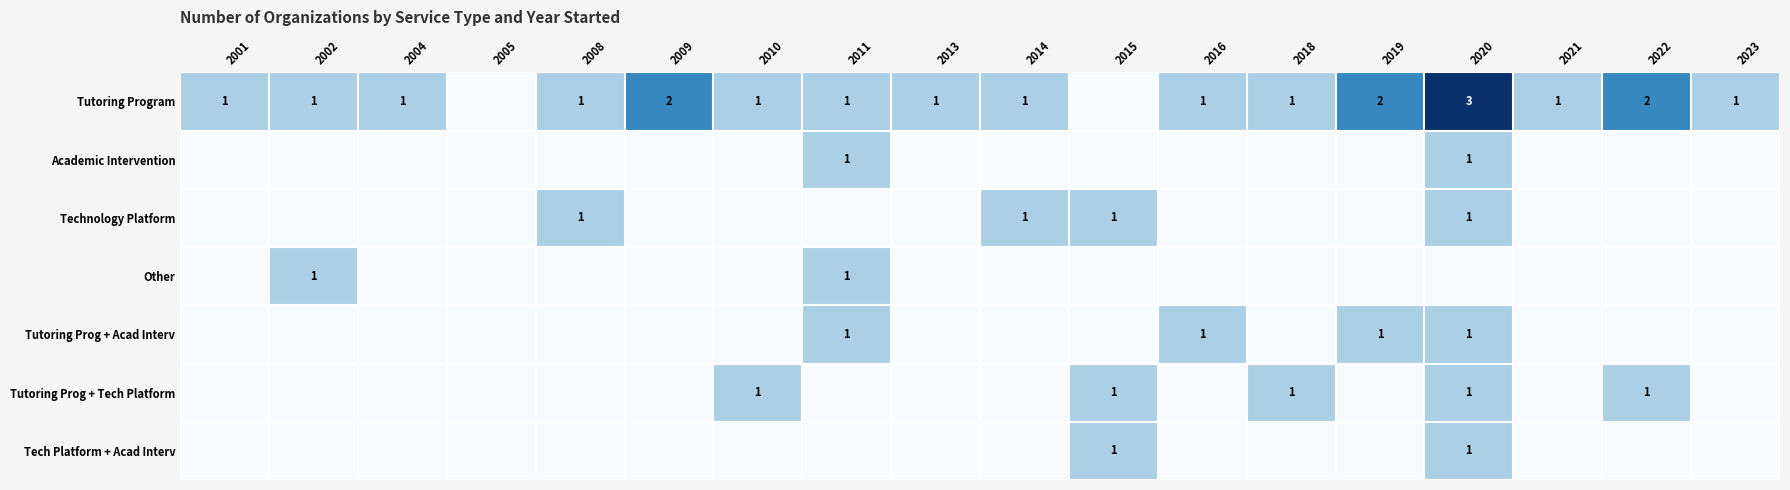

The value of Tutoring Program at 2013 is 1. True or false?

True